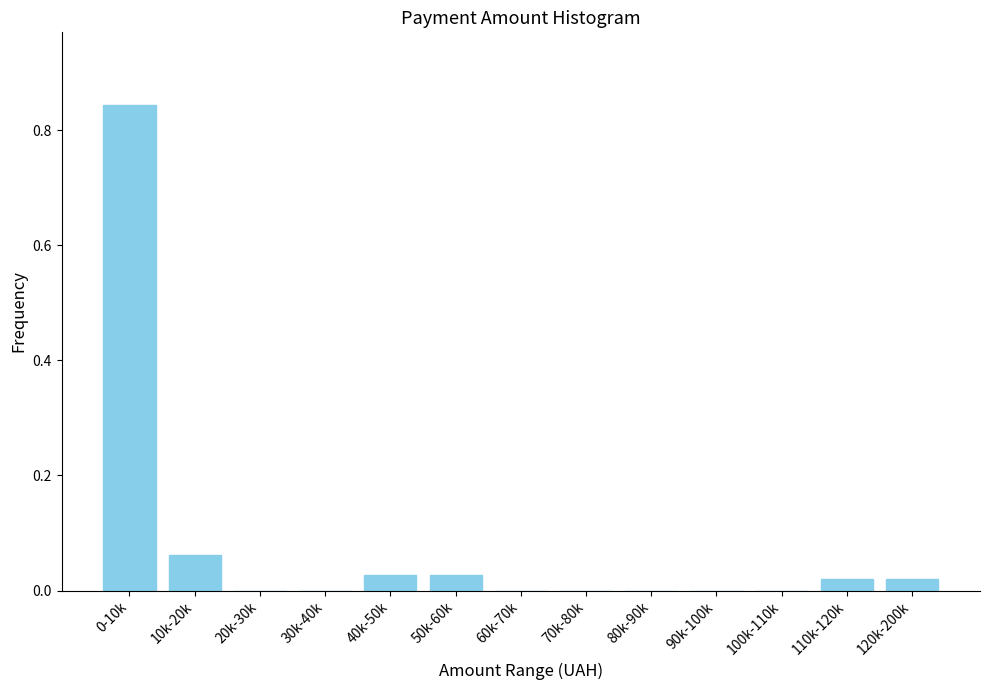

What is the sum of all values?

1.0